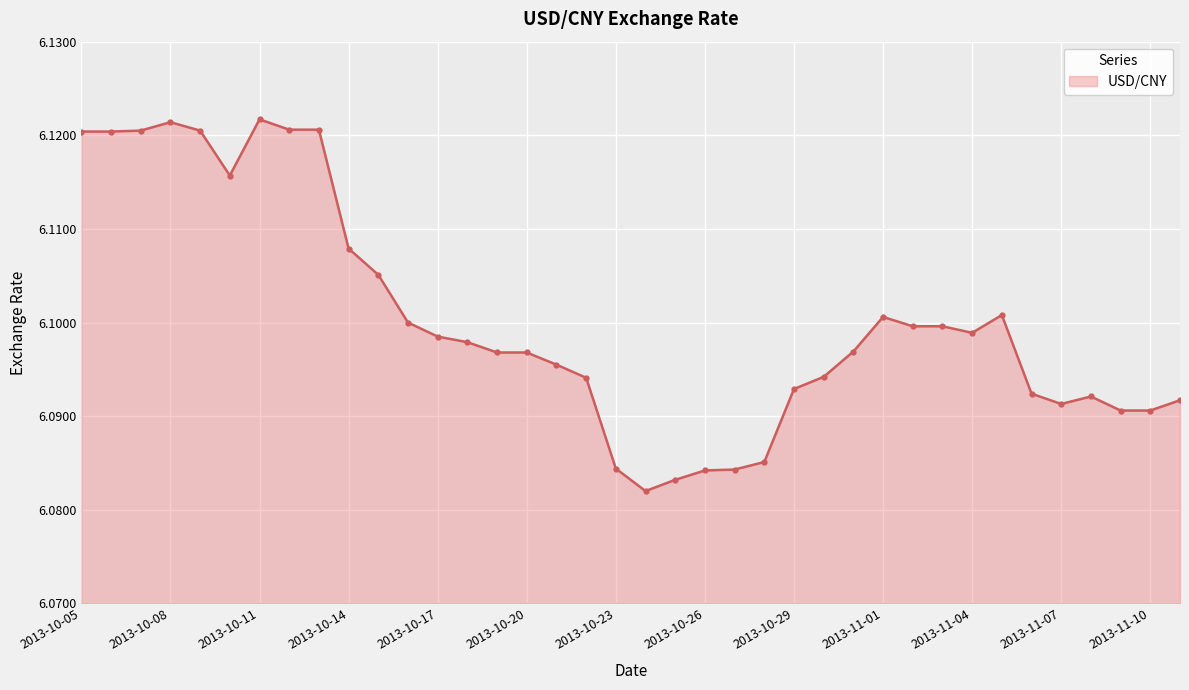

How many values are between 6 and 7?

38